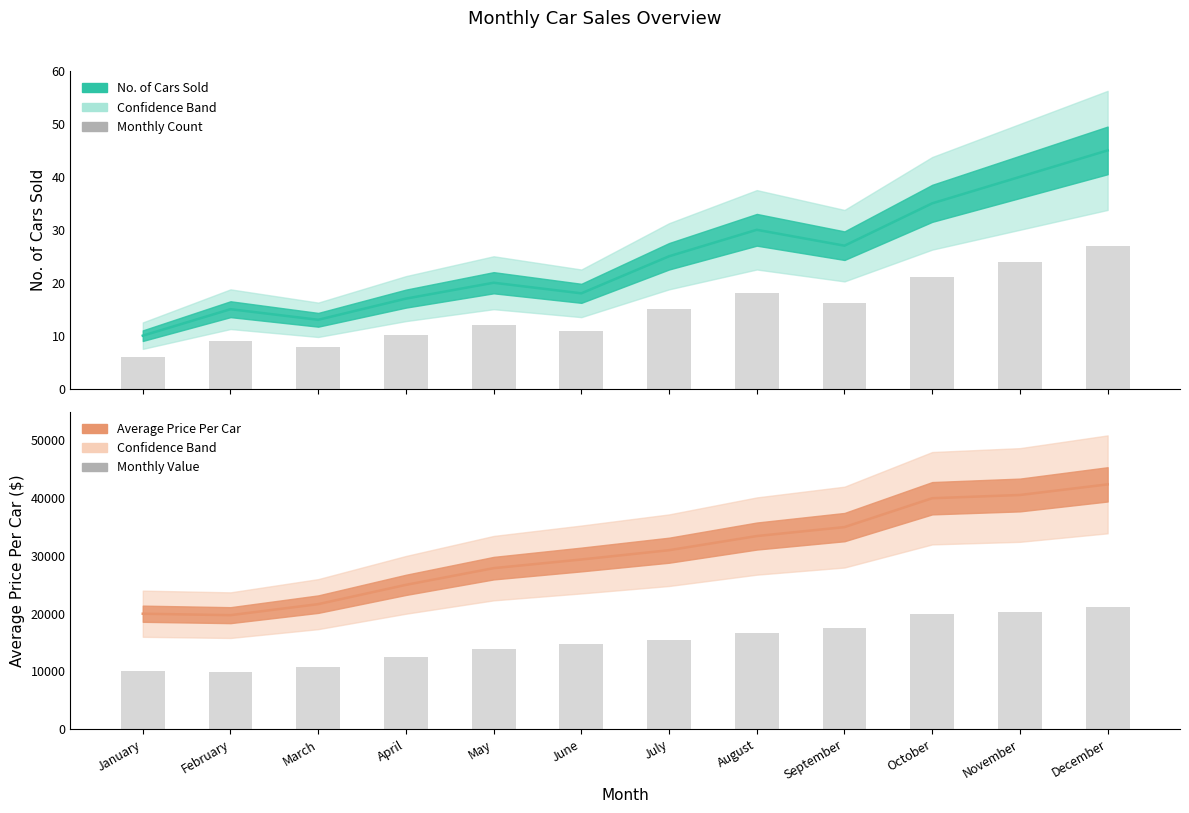

At which label does No. of Cars Sold (bar) first exceed 15?

August